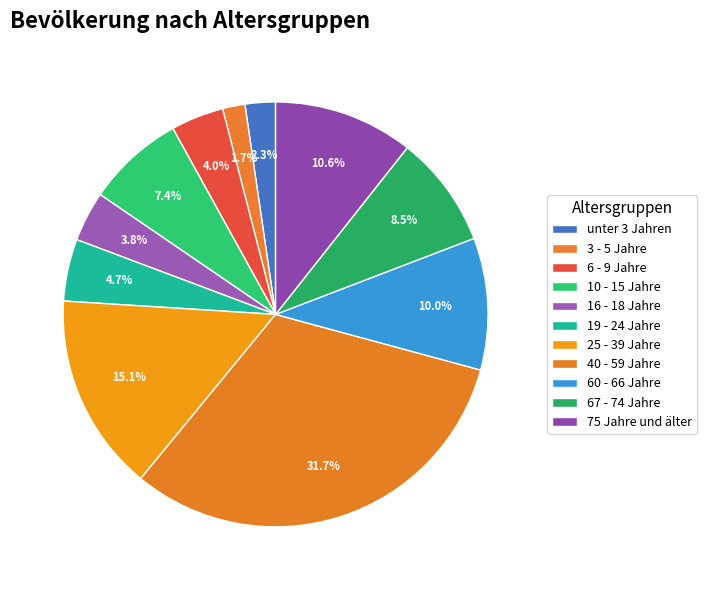

What is the largest slice in the pie chart?

40 - 59 Jahre